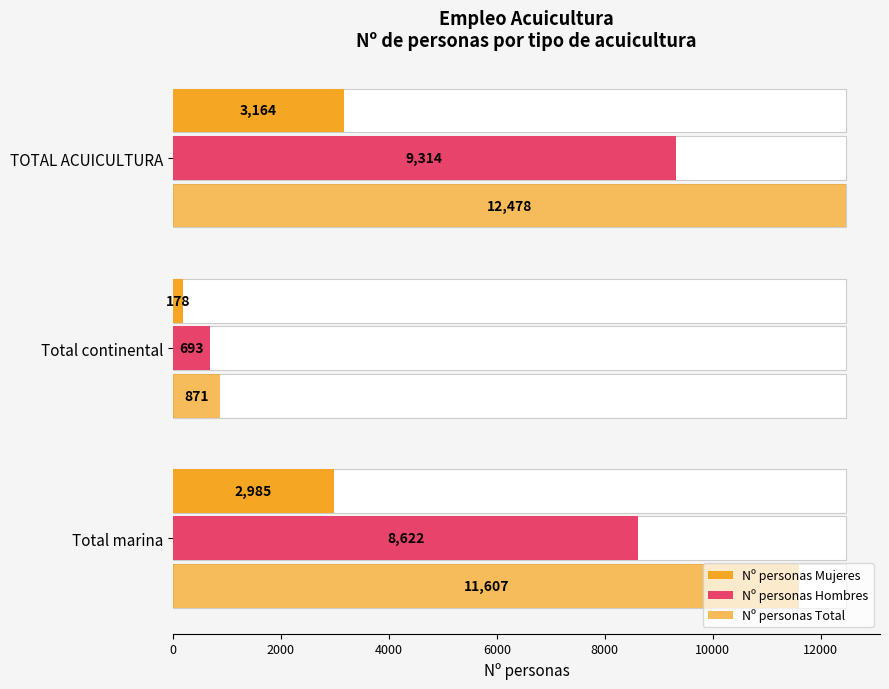

What is the maximum value shown in the chart?

12477.8